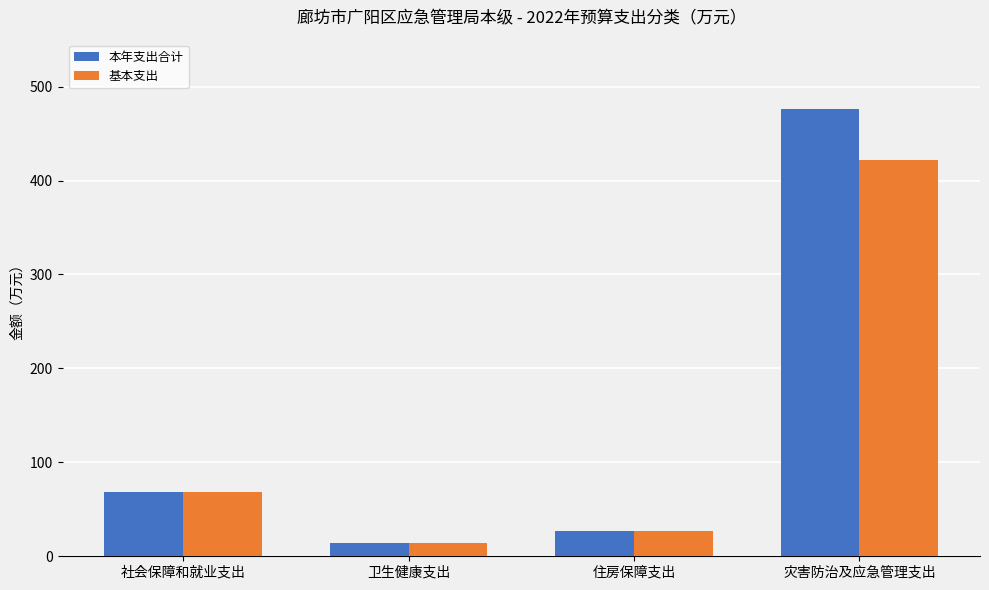

Reading right to left, transcribe all the data shown in this chart.

本年支出合计: 476.5	27.1	14.6	68.8
基本支出: 421.7	27.1	14.6	68.8